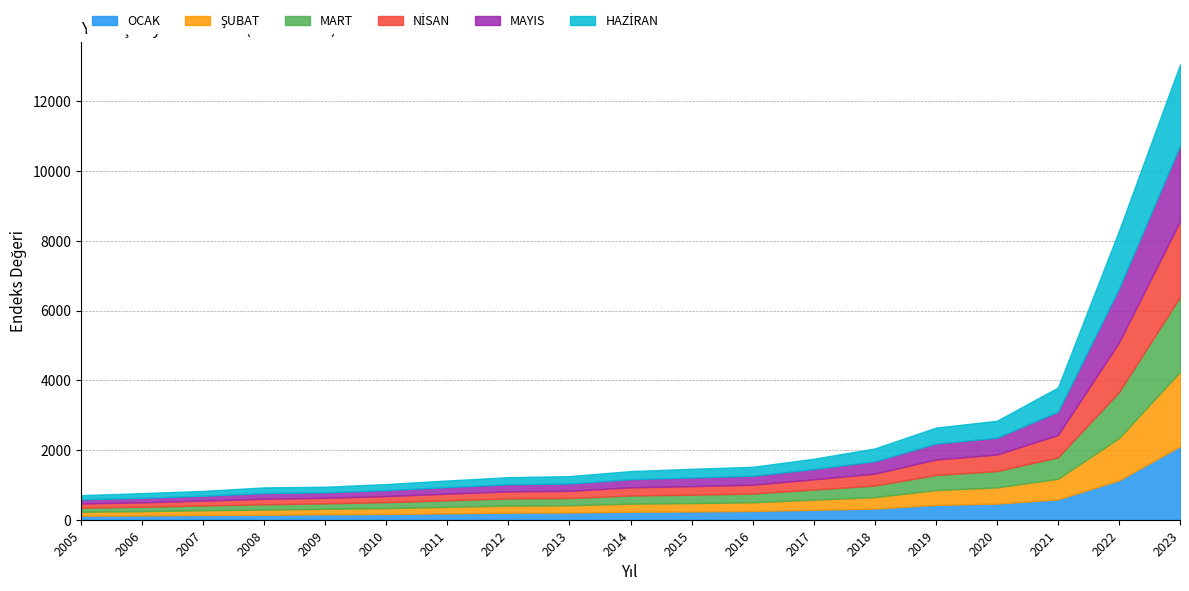

What is the sum of all MART values?

7796.6